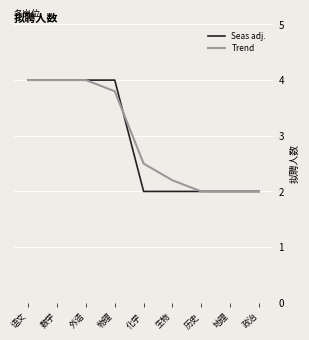

Reading left to right, list all the values displayed in this chart.

Seas adj.: 语文=4.0	数学=4.0	外语=4.0	物理=4.0	化学=2.0	生物=2.0	历史=2.0	地理=2.0	政治=2.0
Trend: 语文=4.0	数学=4.0	外语=4.0	物理=3.8	化学=2.5	生物=2.2	历史=2.0	地理=2.0	政治=2.0